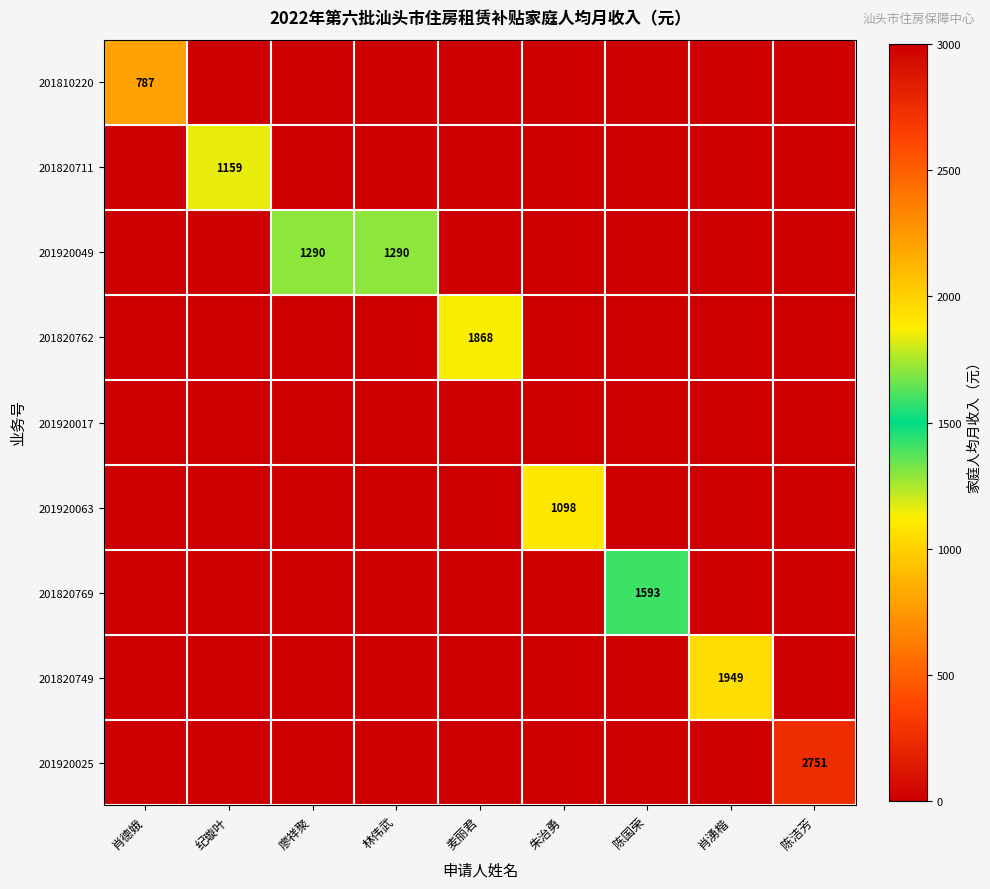

Is it true that 201920025 equals 2751 at 陈洁芳?

True